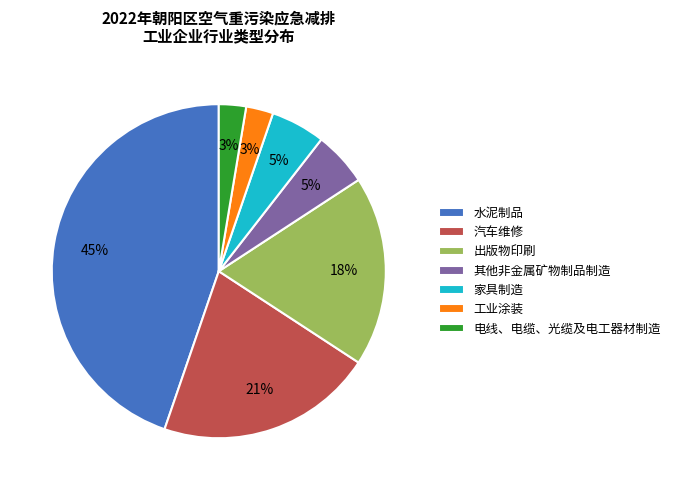

The 家具制造 slice represents 5% of the pie. True or false?

True